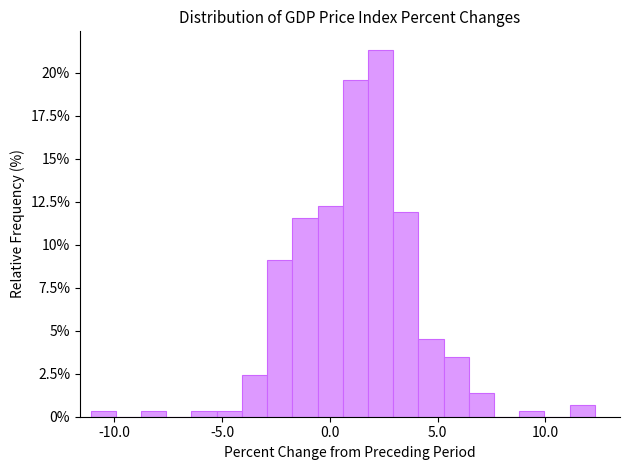

Around what value on the x-axis is the tallest bar? Give the approximate position of its centre, as read against the axis.

2.5